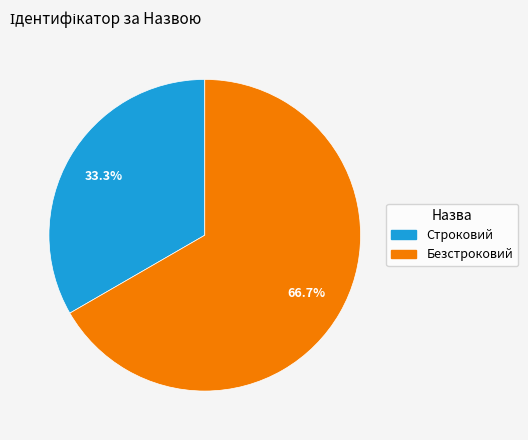

Does Безстроковий account for over 50% of the chart?

Yes